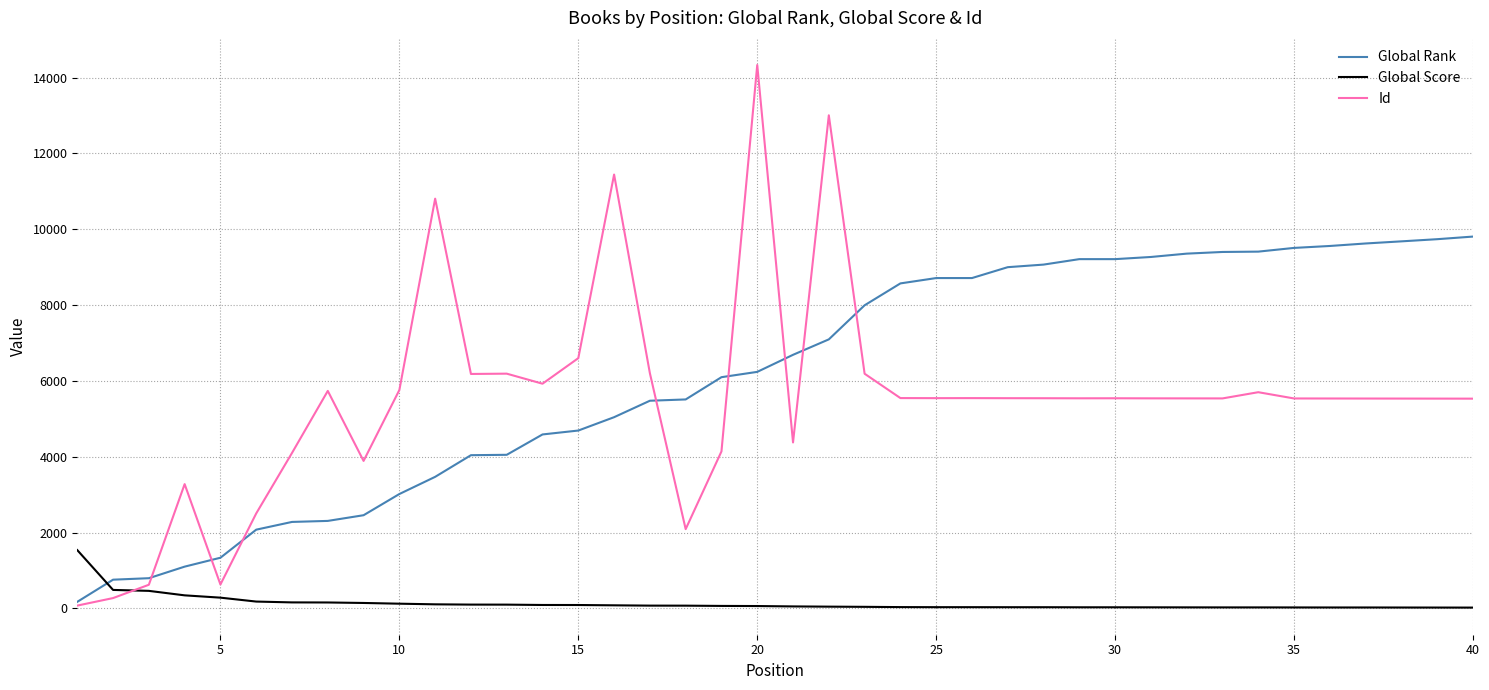

Does the chart display data point markers on the line(s)?

No